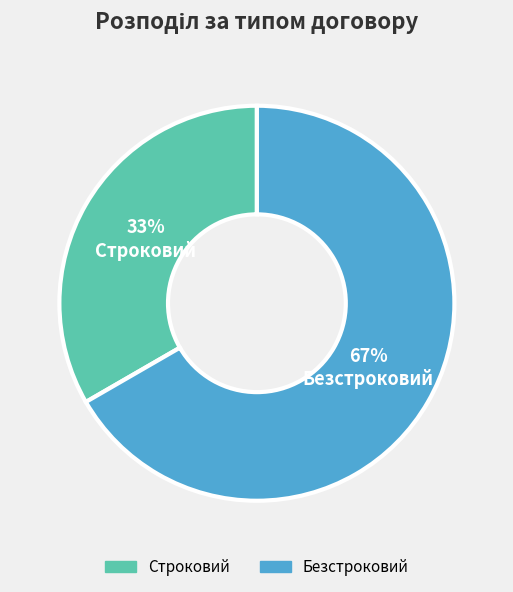

The Строковий slice represents 33% of the pie. True or false?

True